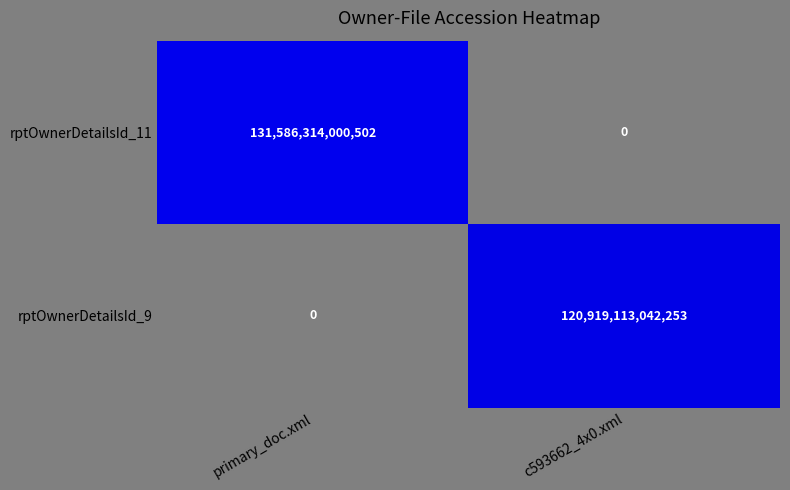

Is it true that rptOwnerDetailsId_9 equals 0 at primary_doc.xml?

True